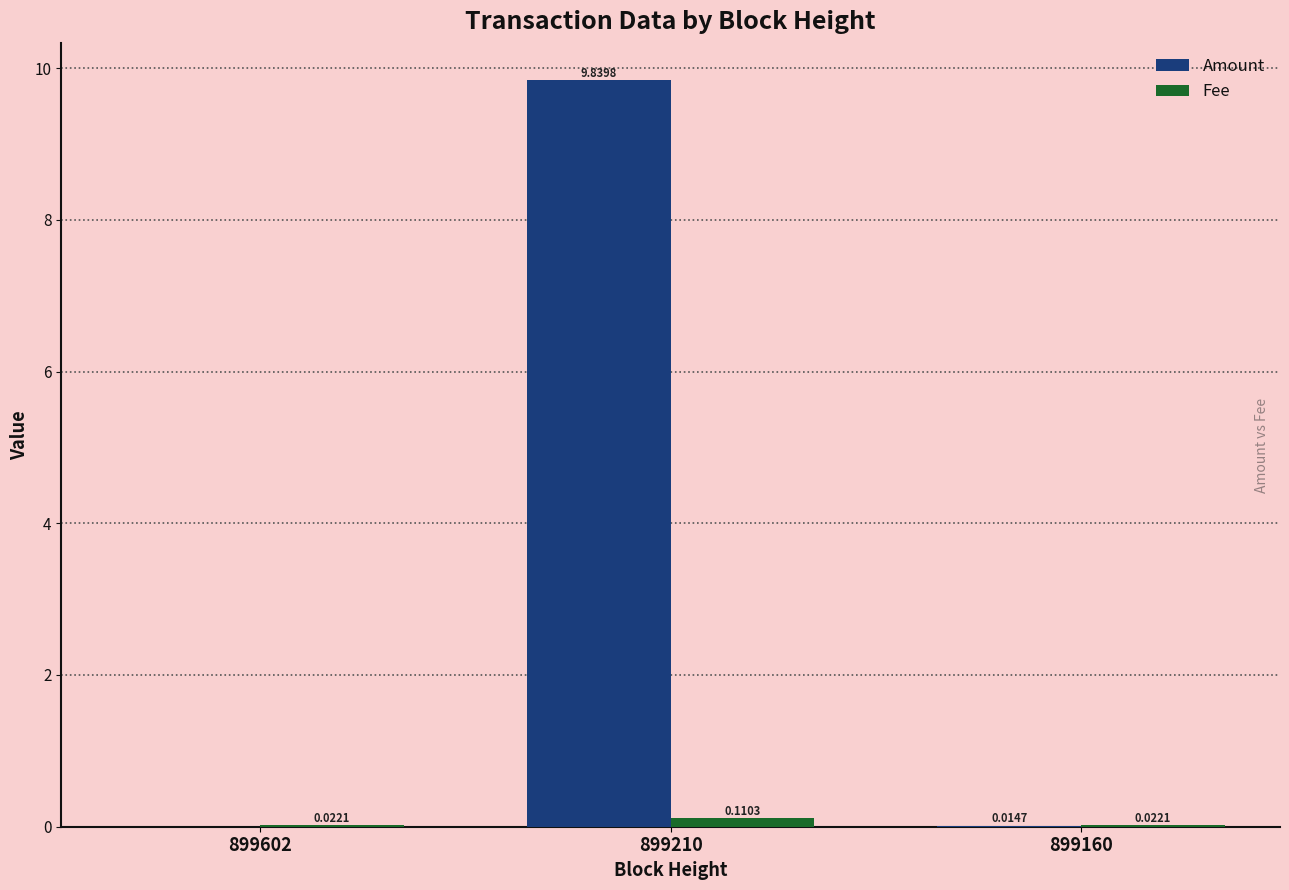

Which series changed the most between 899210 and 899160?

Amount